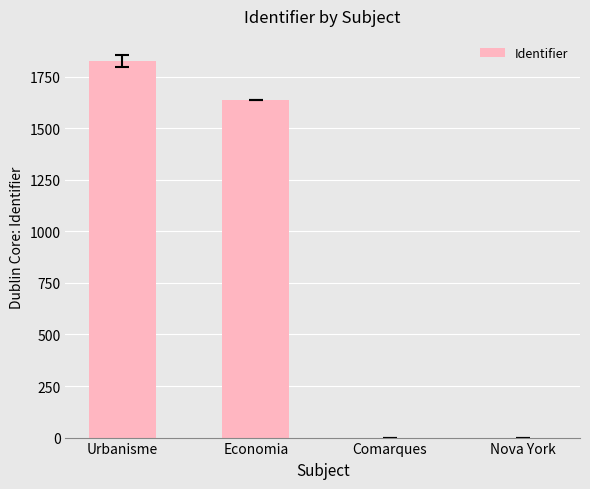

At which label is the value closest to 912?

Economia